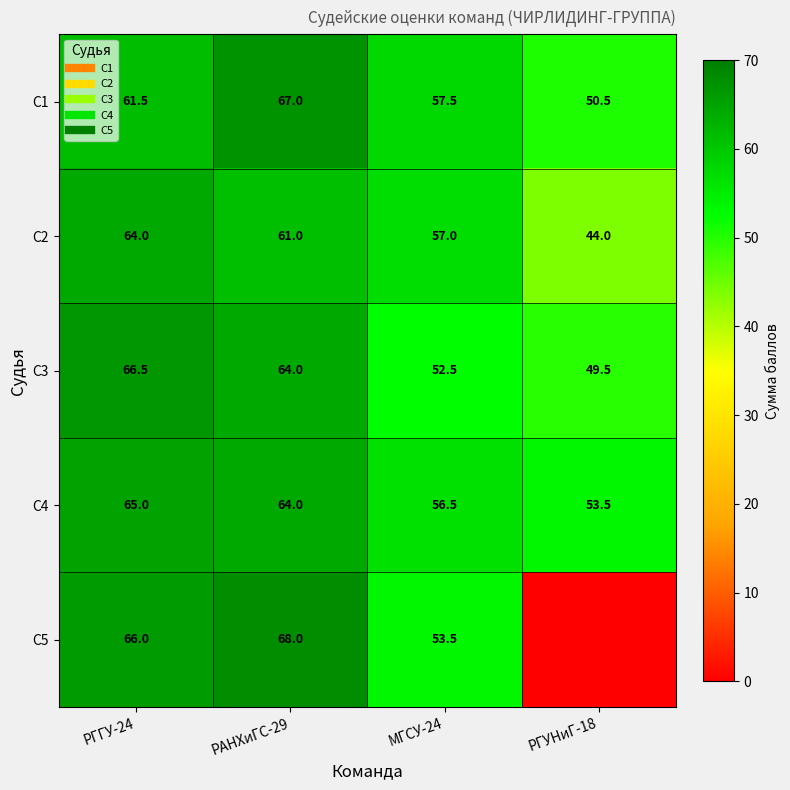

The С4 series shows 83.9 at МГСУ-24. True or false?

False